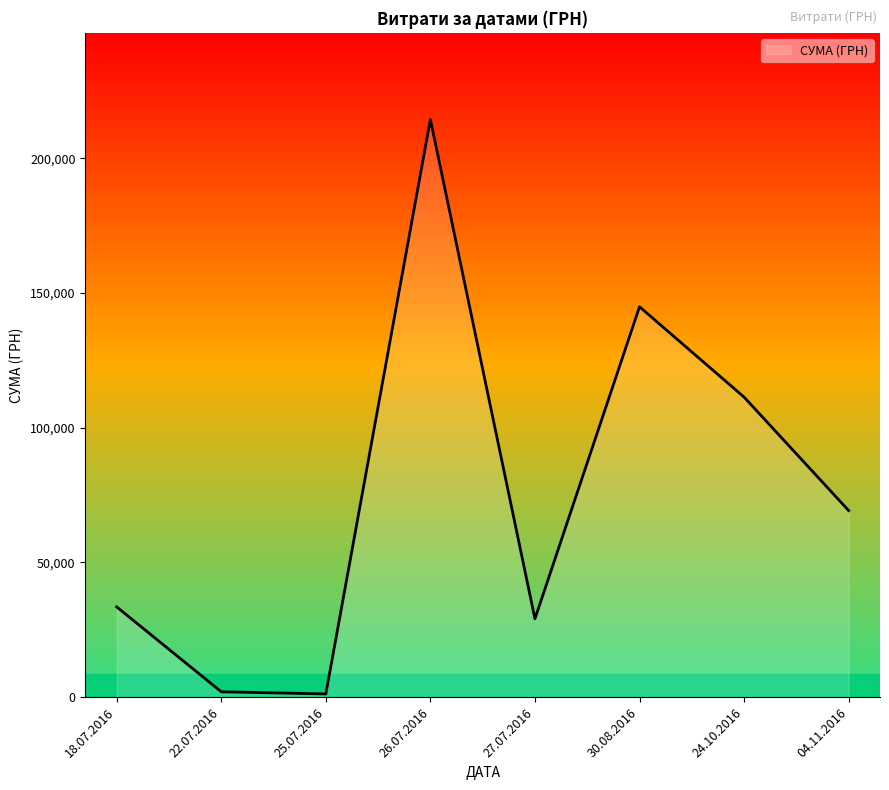

What is the maximum value shown in the chart?

214373.3